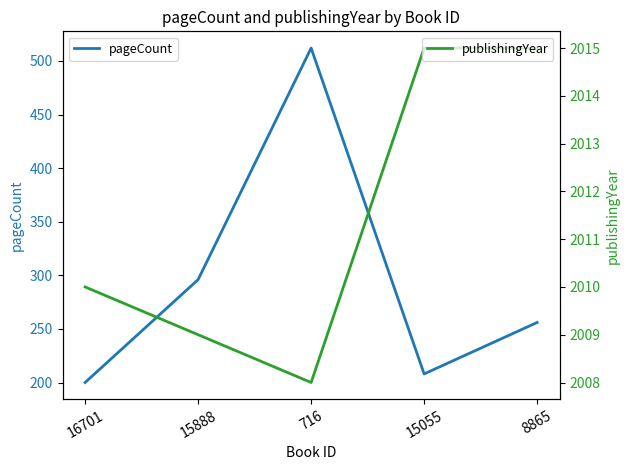

Rank the categories by publishingYear value from lowest to highest.

716, 15888, 16701, 15055, 8865